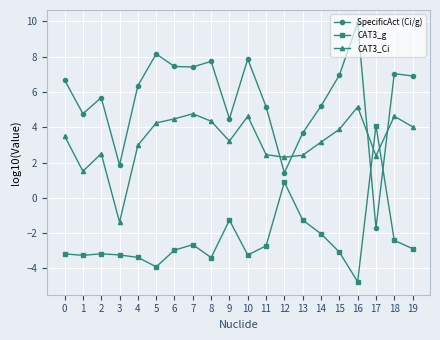

What is the value of the CAT3_Ci point at the 15th from the left?

3.2